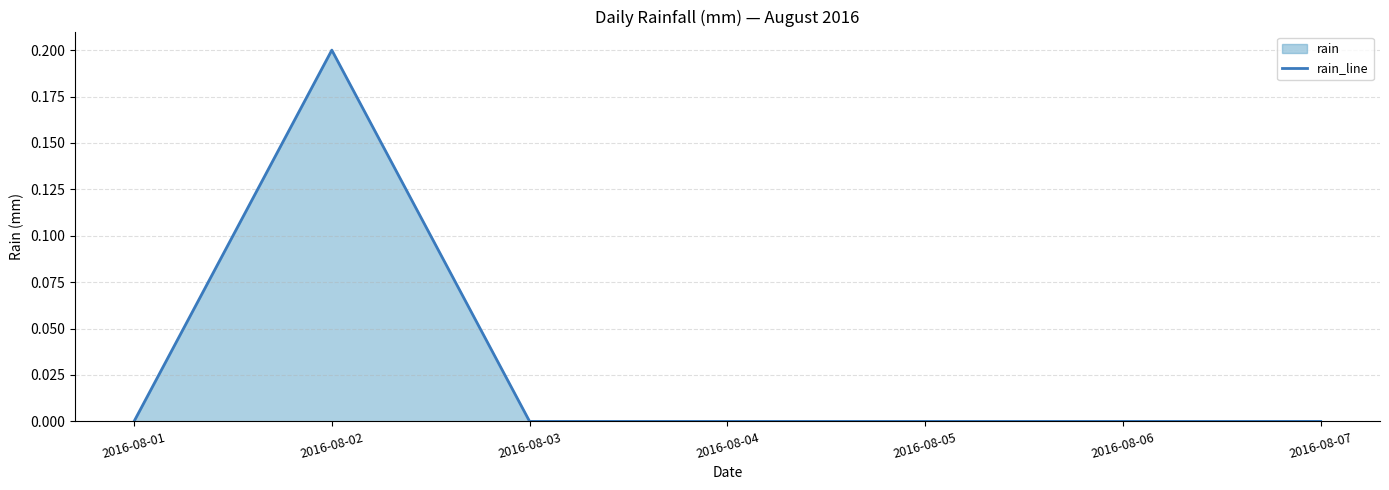

What is the difference between the maximum and second lowest values?

0.2